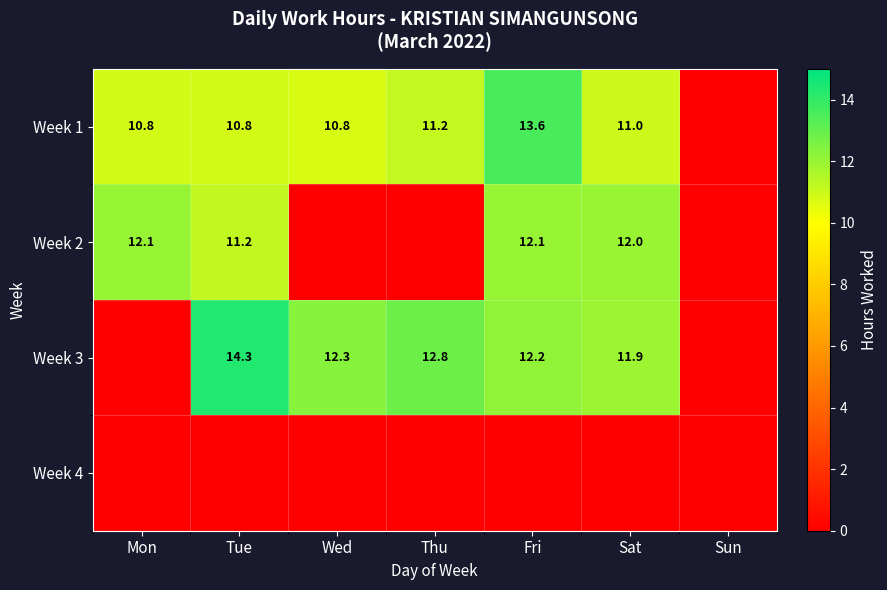

What is the sum of the Week 3 values at Fri and Thu?

25.0